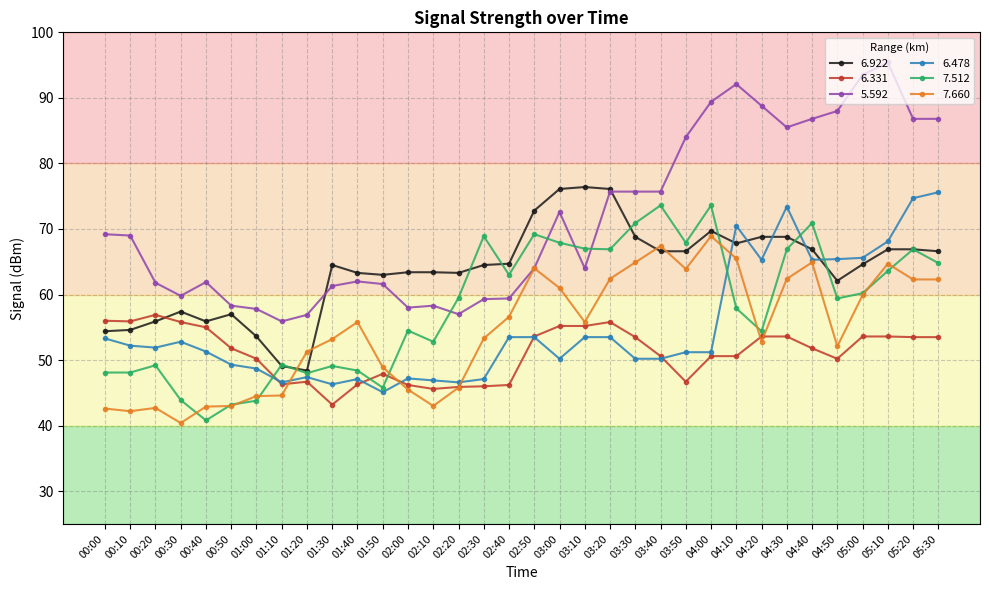

Rank the series at 05:30 from lowest to highest value.

6.331, 7.660, 7.512, 6.922, 6.478, 5.592